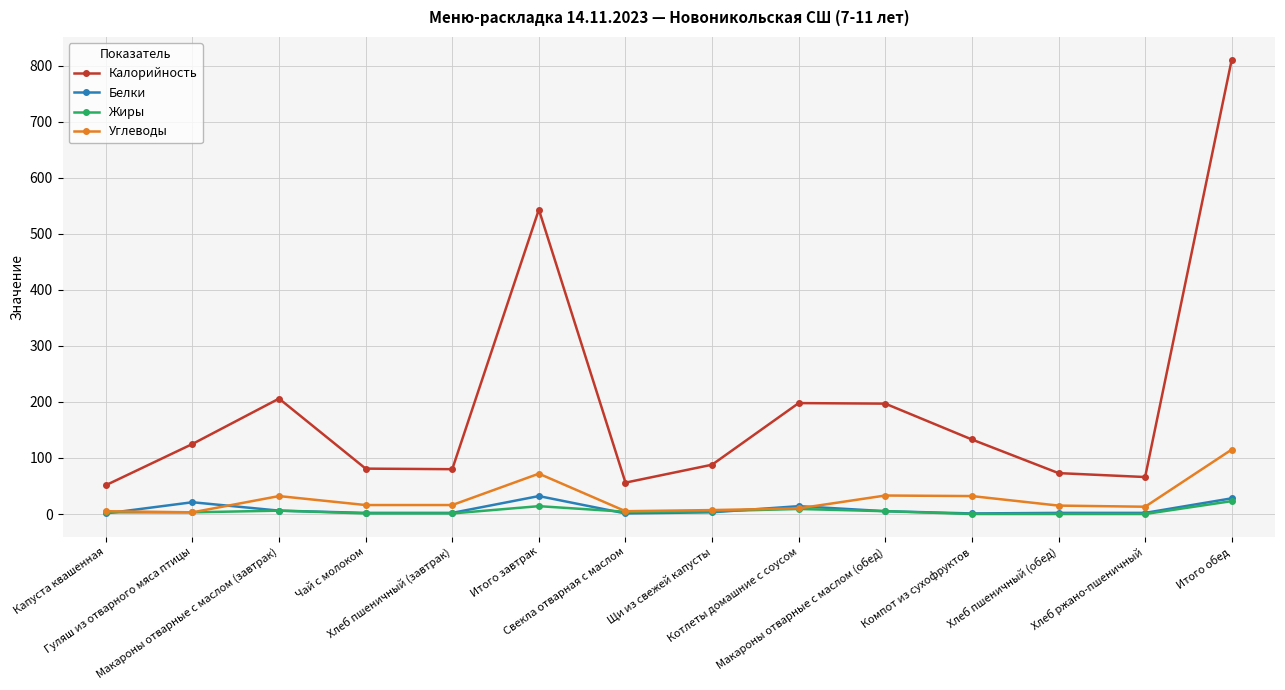

Where is the first local maximum for Углеводы?

Макароны отварные с маслом (завтрак)